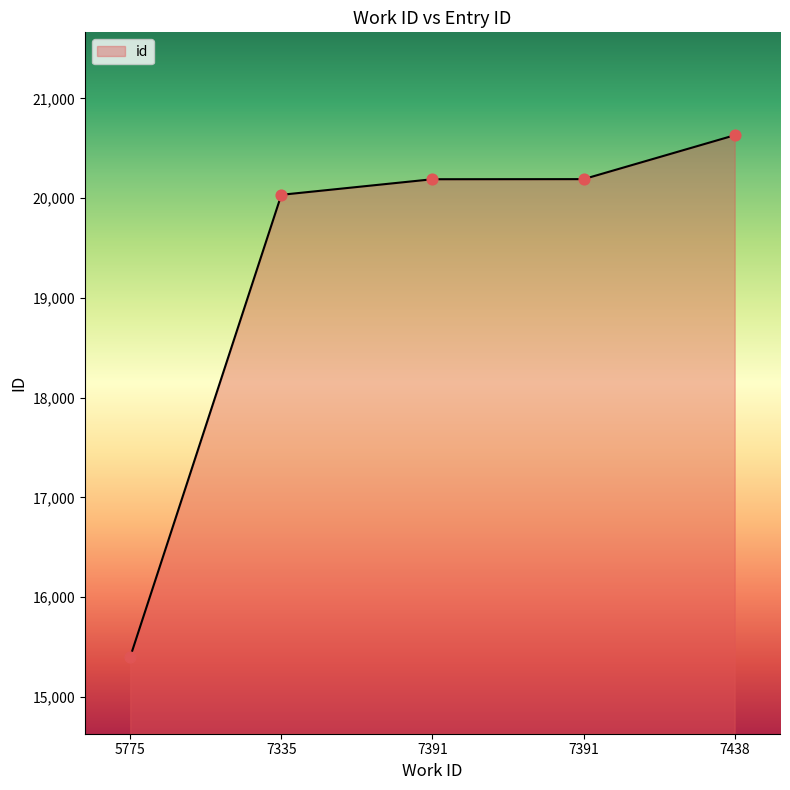

Approximately how many times larger is the value at 5775 compared to 7391?

0.8